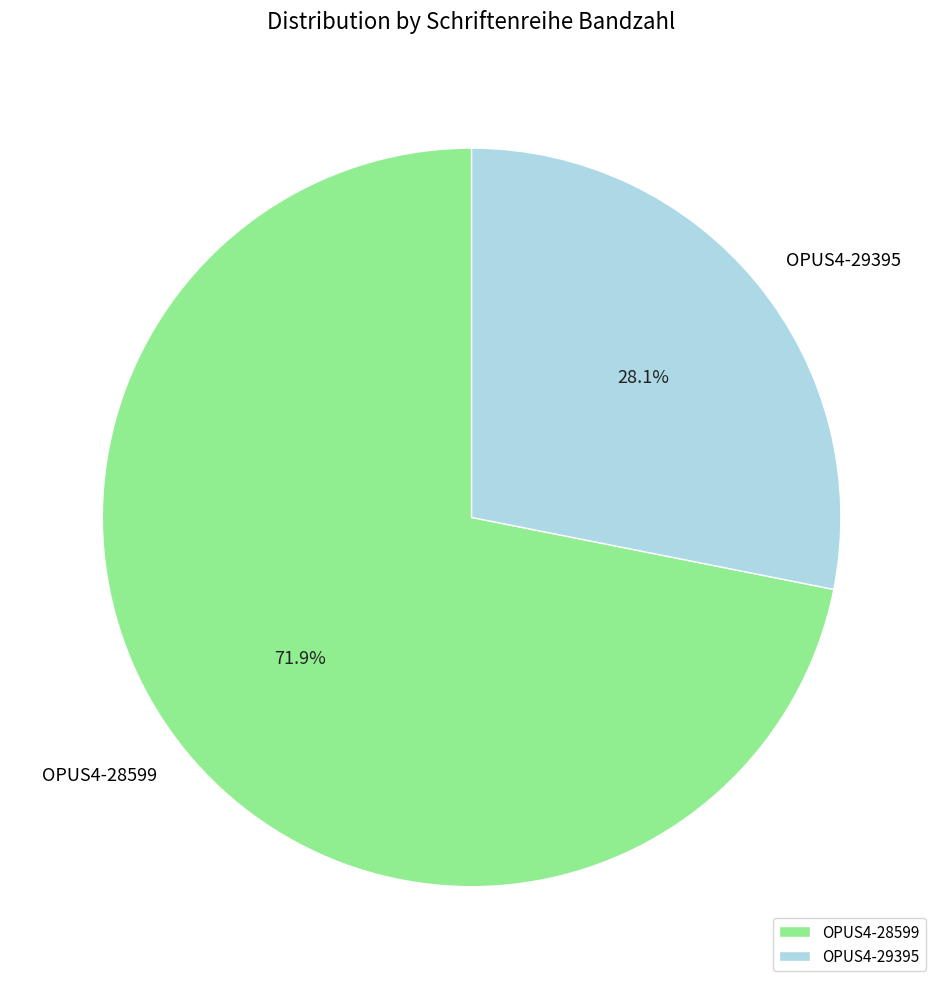

Does any single category account for the majority?

Yes